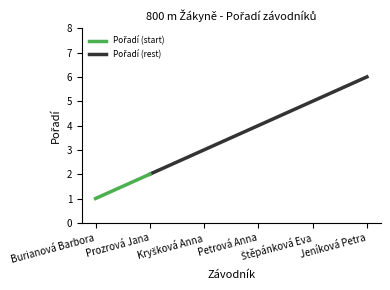

What is the sum of the values at Štěpánková Eva and Prozrová Jana?

7